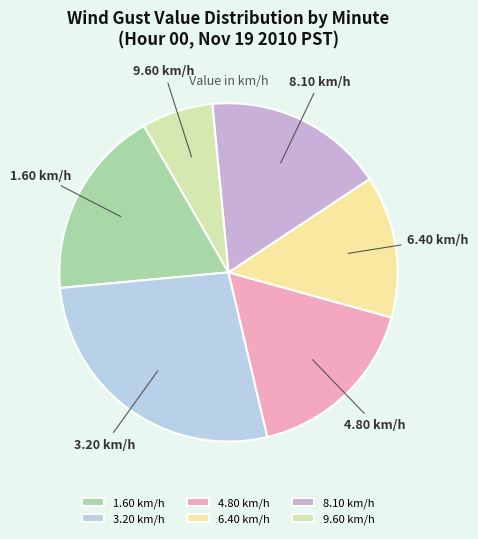

How many slices are in this pie chart?

6